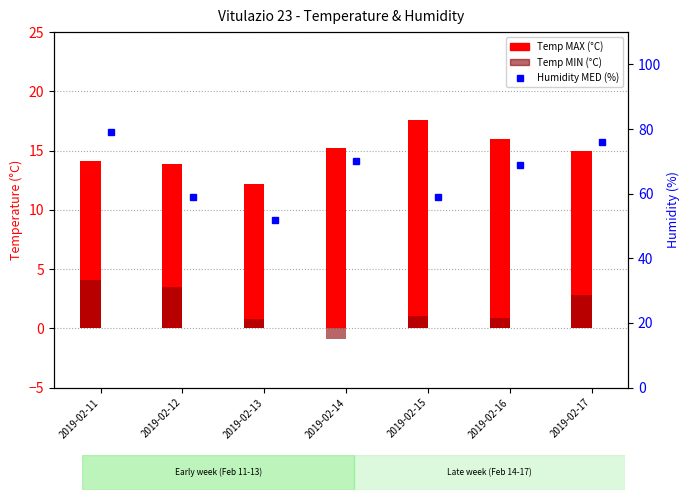

Reading left to right, what are all the values shown in this chart?

Temp MAX (°C): 14.1	13.9	12.2	15.2	17.6	16.0	15.0
Temp MIN (°C): 4.1	3.5	0.8	-0.9	1.0	0.9	2.8
Humidity MED (%): 79.0	59.0	52.0	70.0	59.0	69.0	76.0